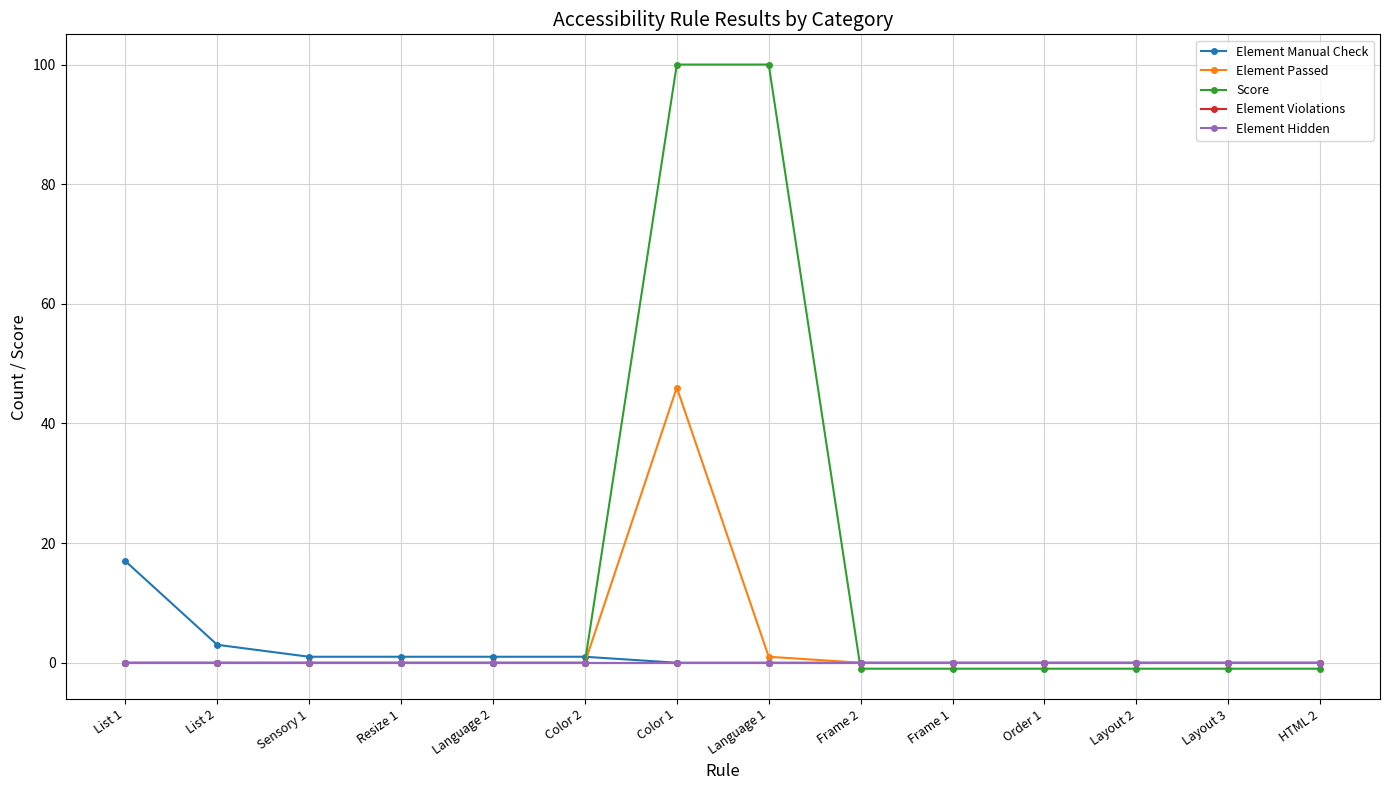

What is the sum of the Score values at Language 1 and Sensory 1?

100